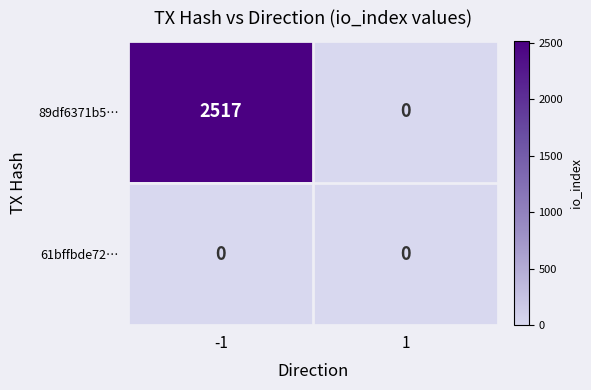

Reading left to right, list all the values displayed in this chart.

89df6371b5…: -1=2517	1=0
61bffbde72…: -1=0	1=0